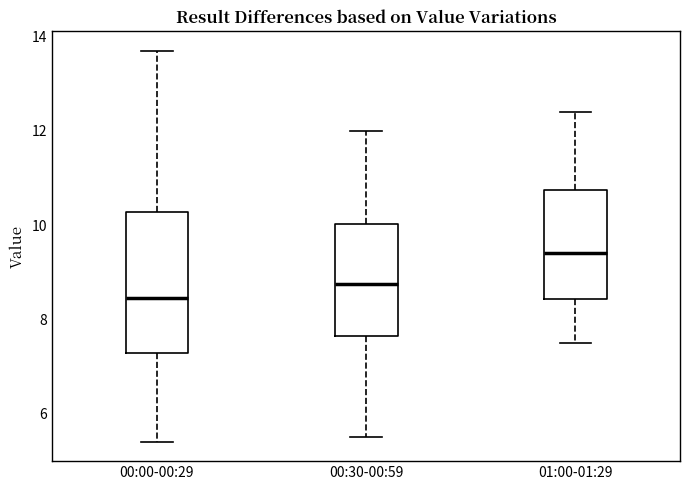

Which box has the highest median line?

01:00-01:29